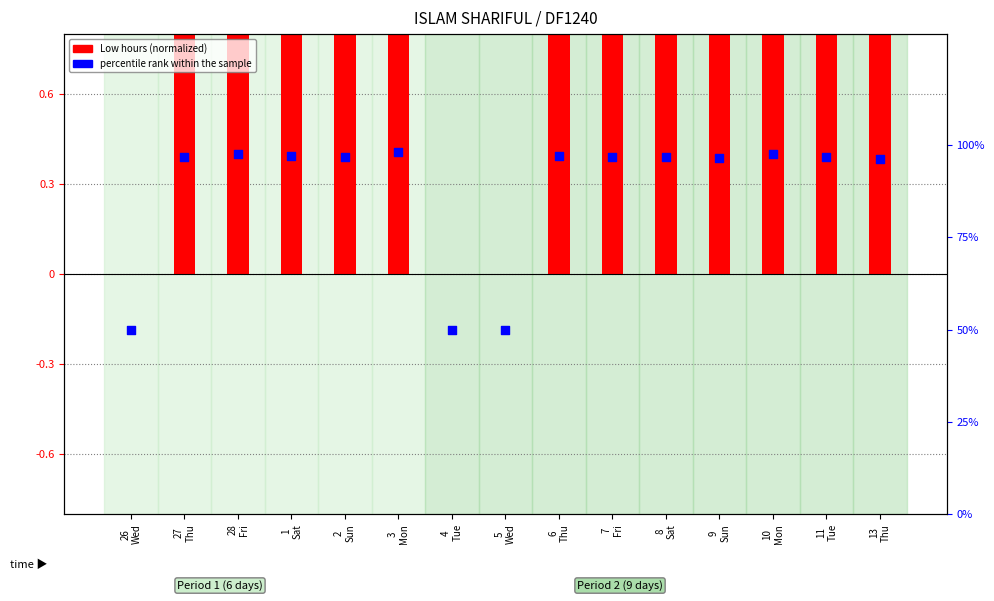

What is the total value across all series at 1
Sat?

98.0